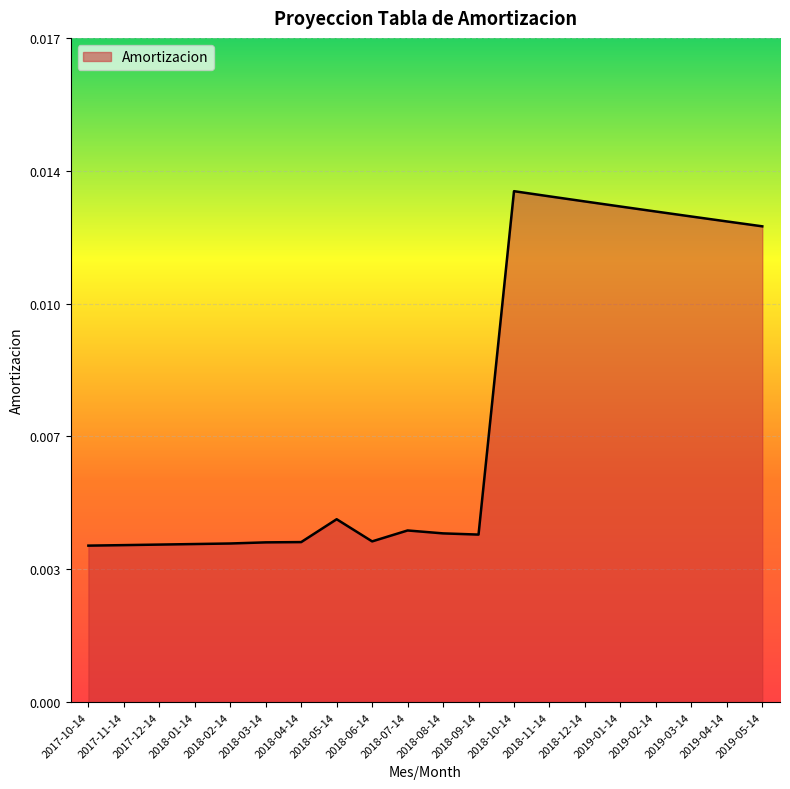

Does the chart display data point markers on the line(s)?

No